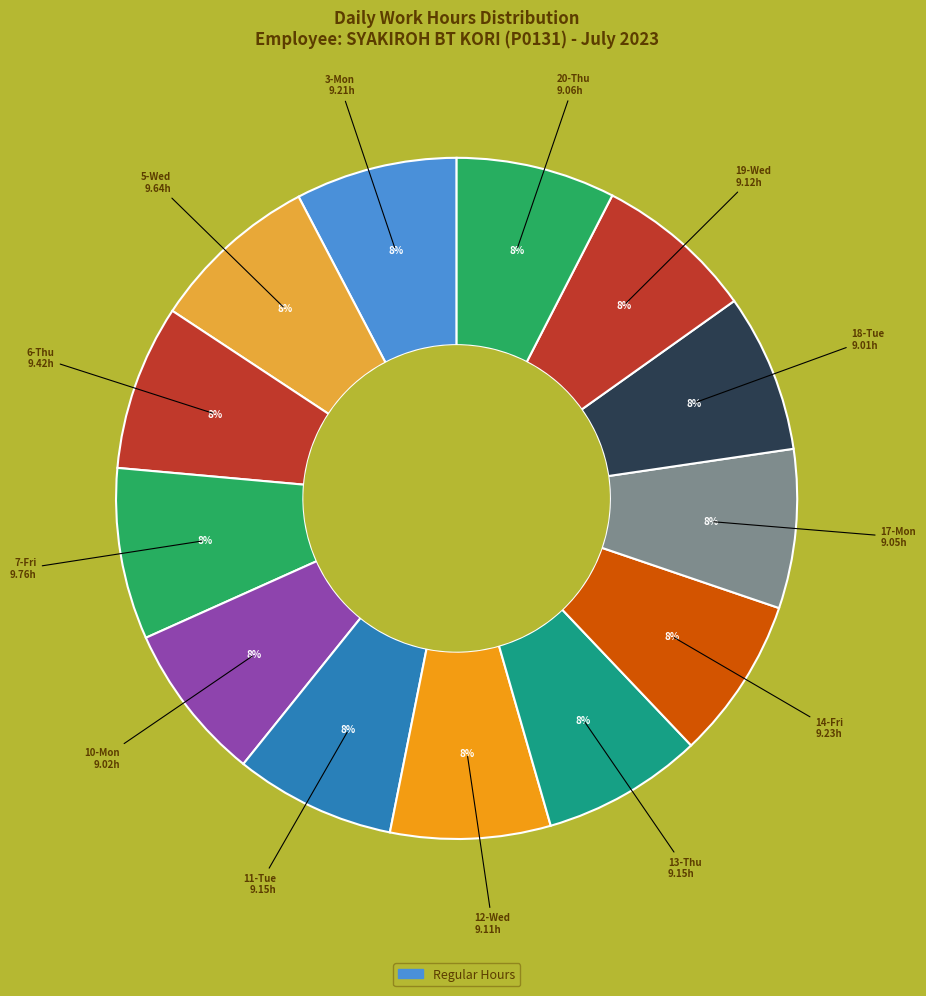

How many segments does this pie chart have?

13